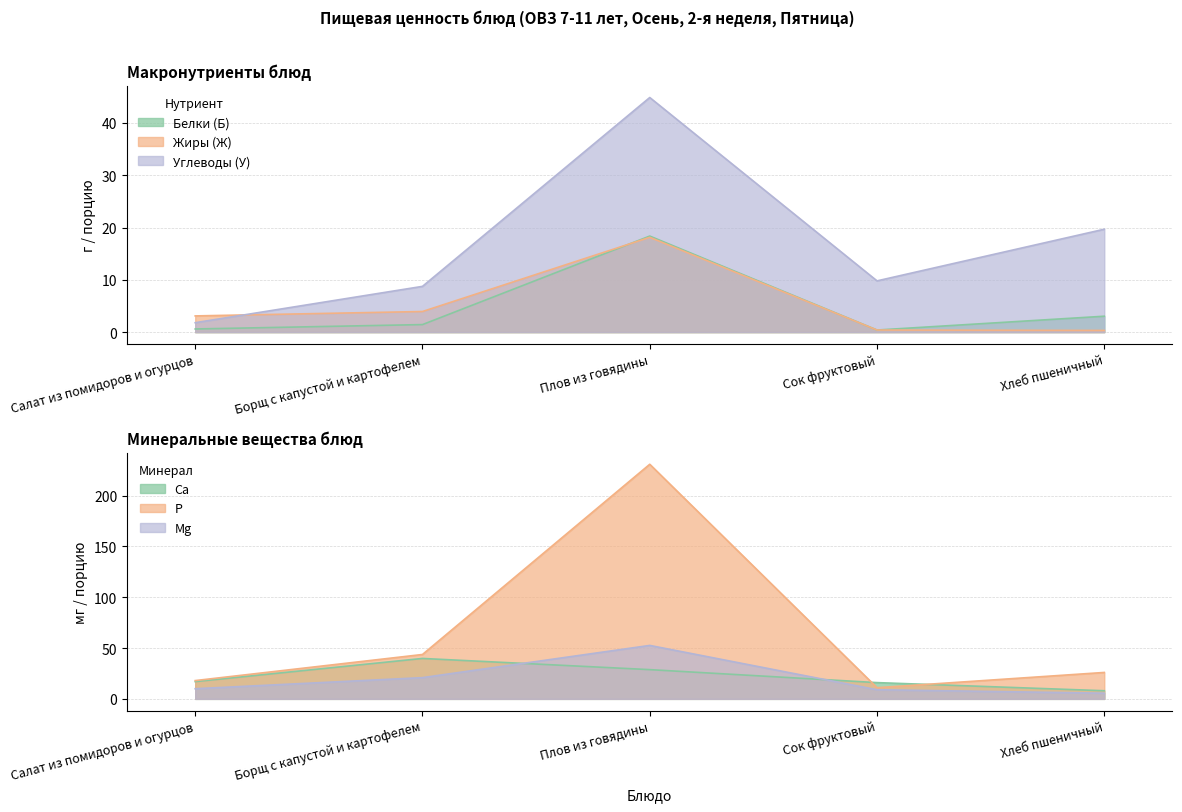

What is the value of the Углеводы (У) point at the 3rd from the left?

44.9